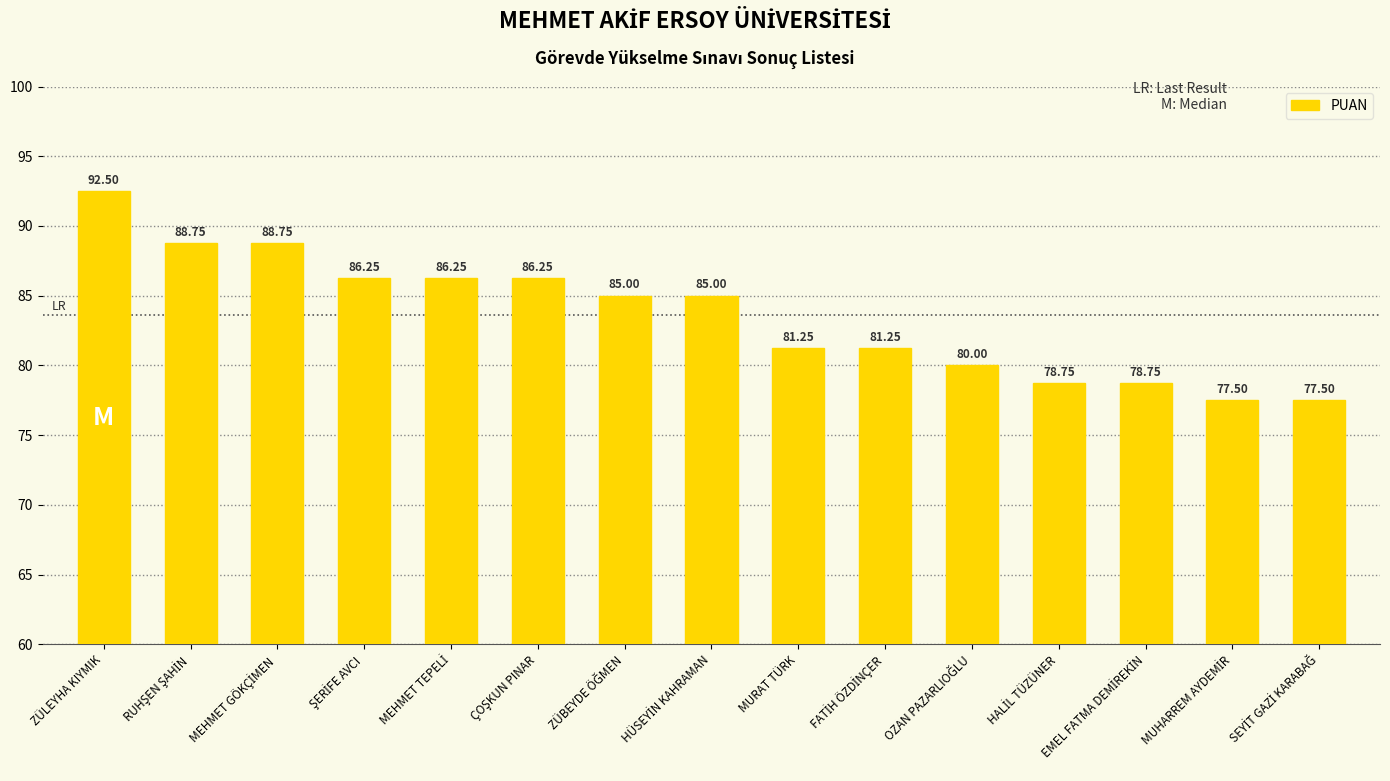

What is the minimum value shown in the chart?

77.5